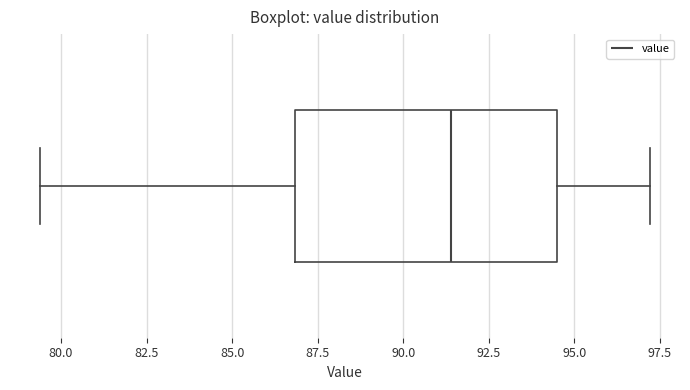

Where does the median line of the box sit on the x-axis? The values are not printed on the chart, so give them approximately, as read against the axis.

91.5